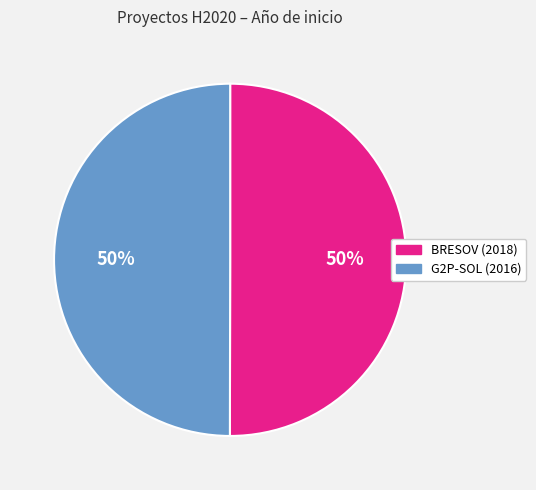

To the nearest percent, what is the average slice percentage?

50%